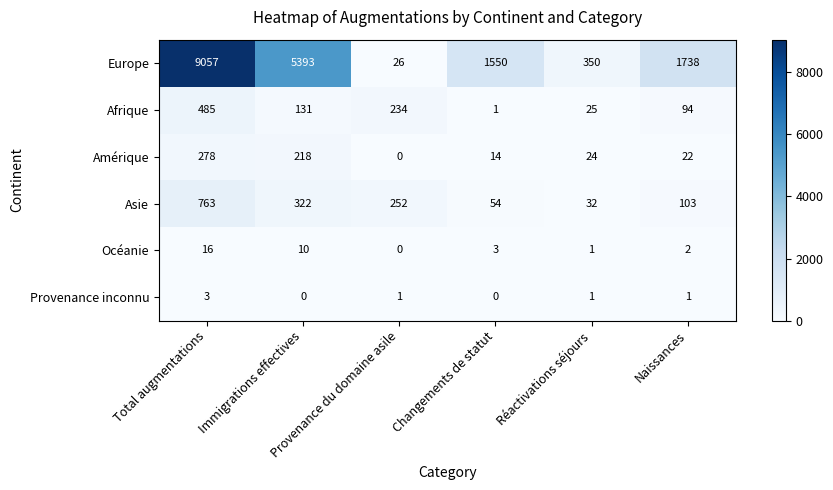

What is the sum of all Europe values?

18114